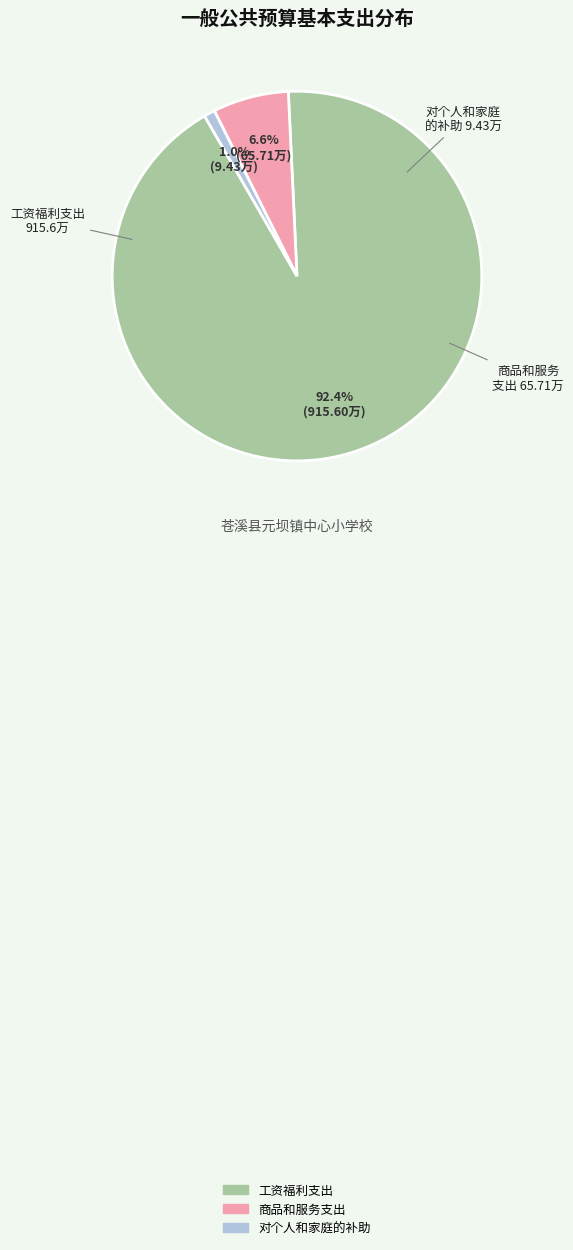

Between 商品和服务支出 and 对个人和家庭的补助, which is larger?

商品和服务支出